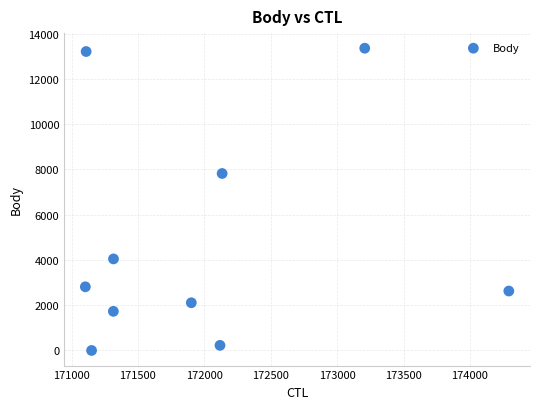

What is the range of X values (max minus min)?

3189